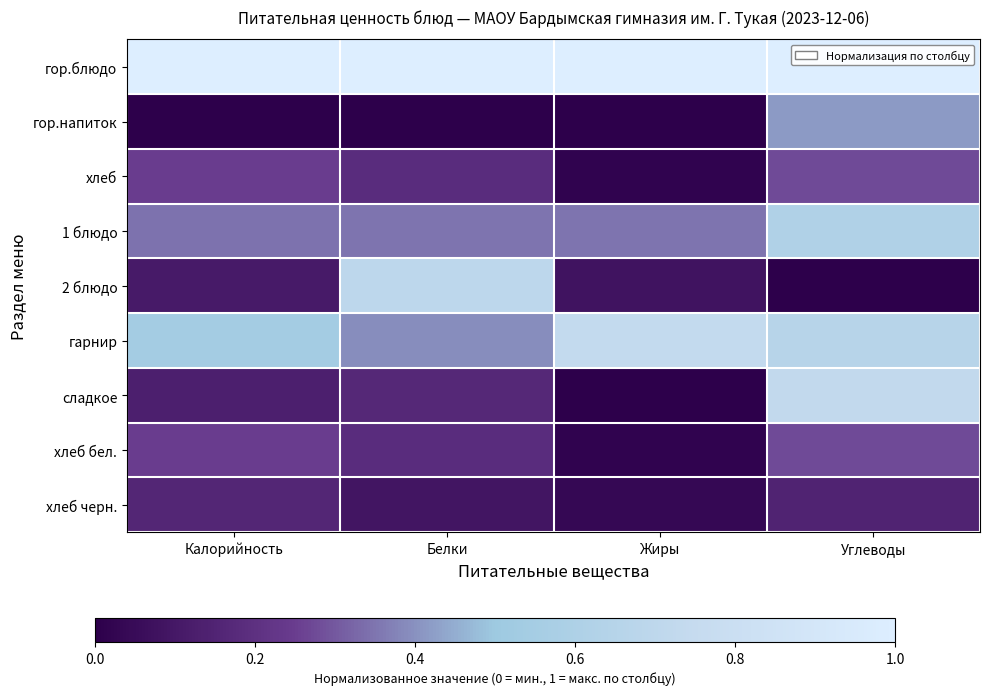

Reading right to left, what are all the values shown in this chart?

гор.блюдо: Углеводы=1.0	Жиры=1.0	Белки=1.0	Калорийность=1.0
гор.напиток: Углеводы=0.4	Жиры=0.0	Белки=0.0	Калорийность=0.0
хлеб: Углеводы=0.3	Жиры=0.0	Белки=0.2	Калорийность=0.2
1 блюдо: Углеводы=0.6	Жиры=0.3	Белки=0.3	Калорийность=0.3
2 блюдо: Углеводы=0.0	Жиры=0.1	Белки=0.7	Калорийность=0.1
гарнир: Углеводы=0.7	Жиры=0.7	Белки=0.4	Калорийность=0.5
сладкое: Углеводы=0.7	Жиры=0.0	Белки=0.2	Калорийность=0.1
хлеб бел.: Углеводы=0.3	Жиры=0.0	Белки=0.2	Калорийность=0.2
хлеб черн.: Углеводы=0.1	Жиры=0.0	Белки=0.1	Калорийность=0.2